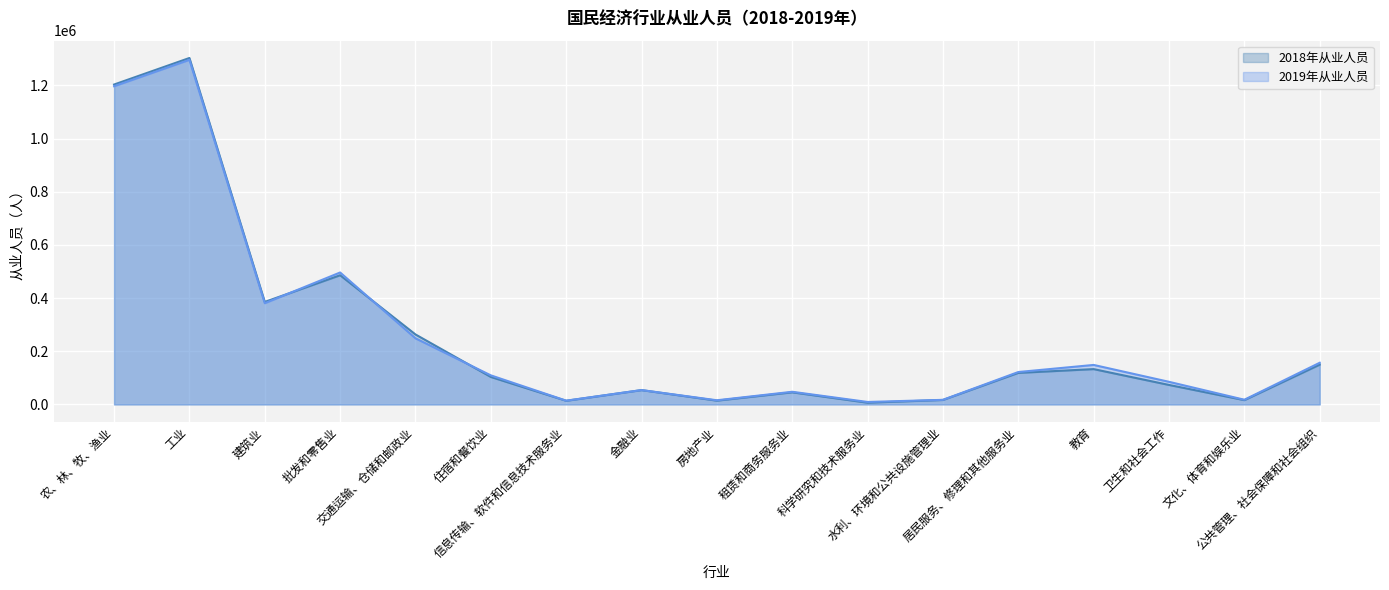

What is the minimum value shown in the chart?

6521